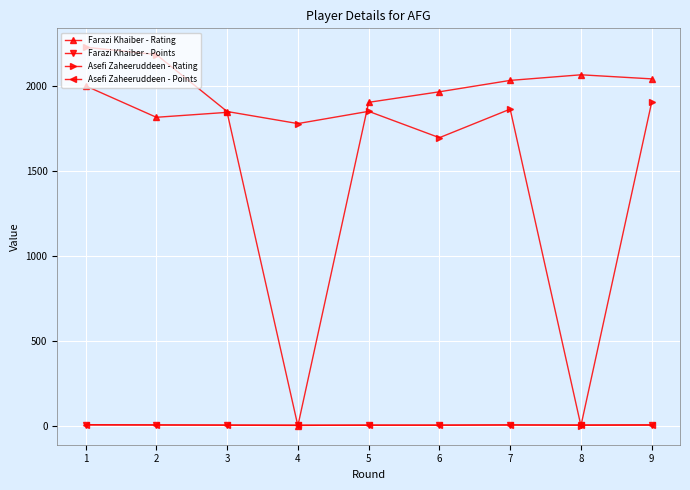

Is this an area chart (filled region under the line)?

No